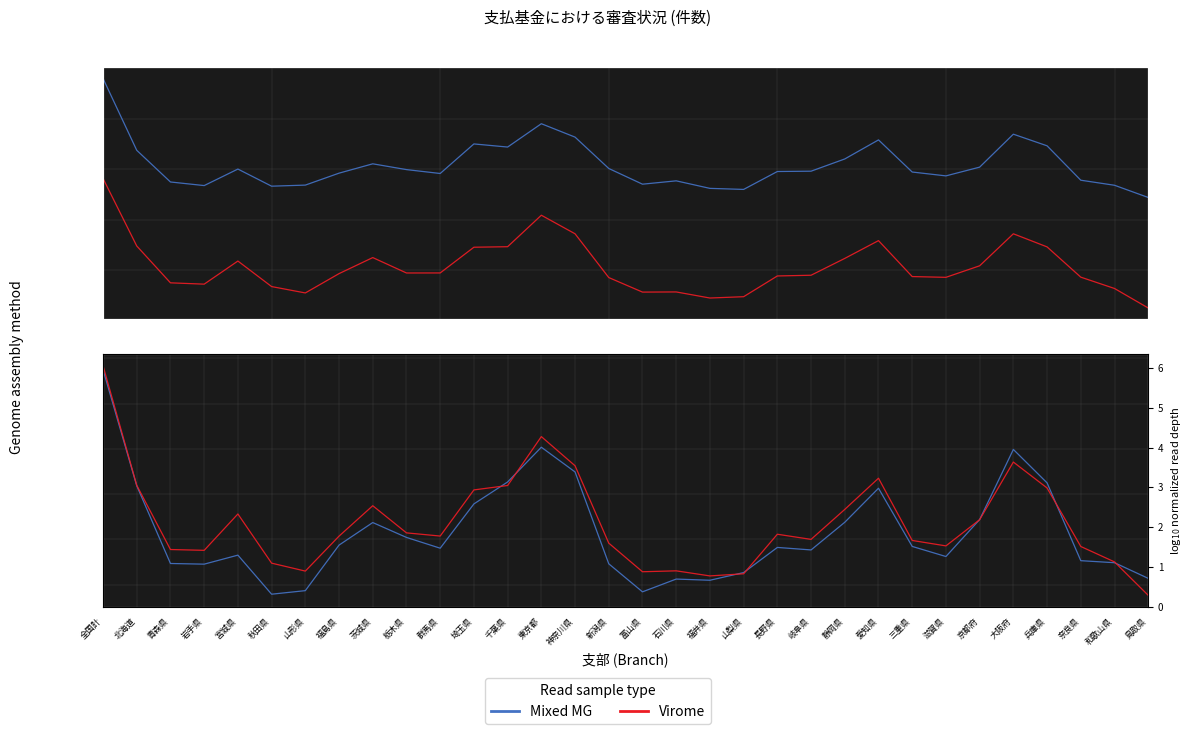

The value of col_36_資格返戻等計 at 北海道 is 7.6. True or false?

False